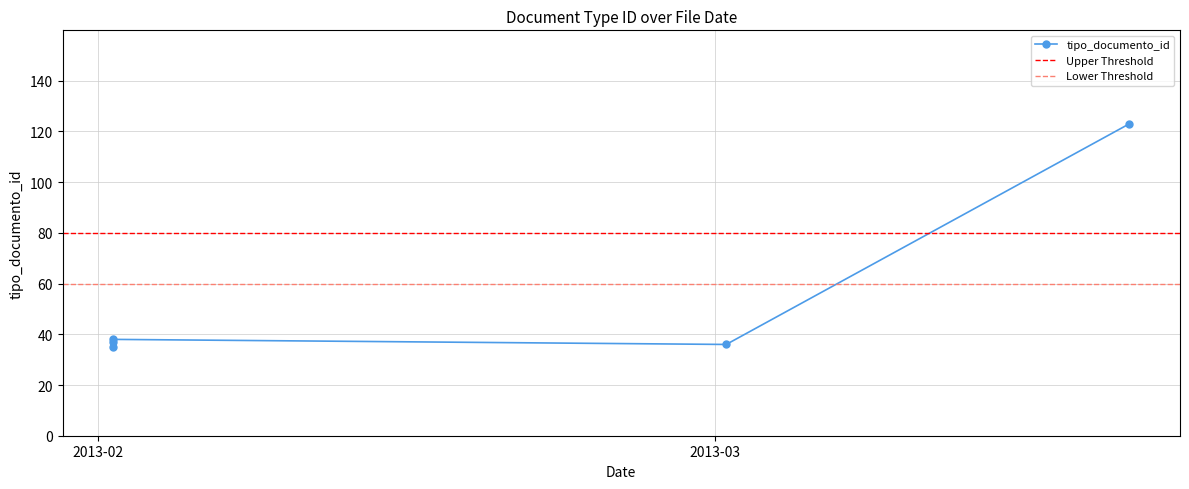

Which label corresponds to the smallest value in the chart?

2013-02-01 16:32:58